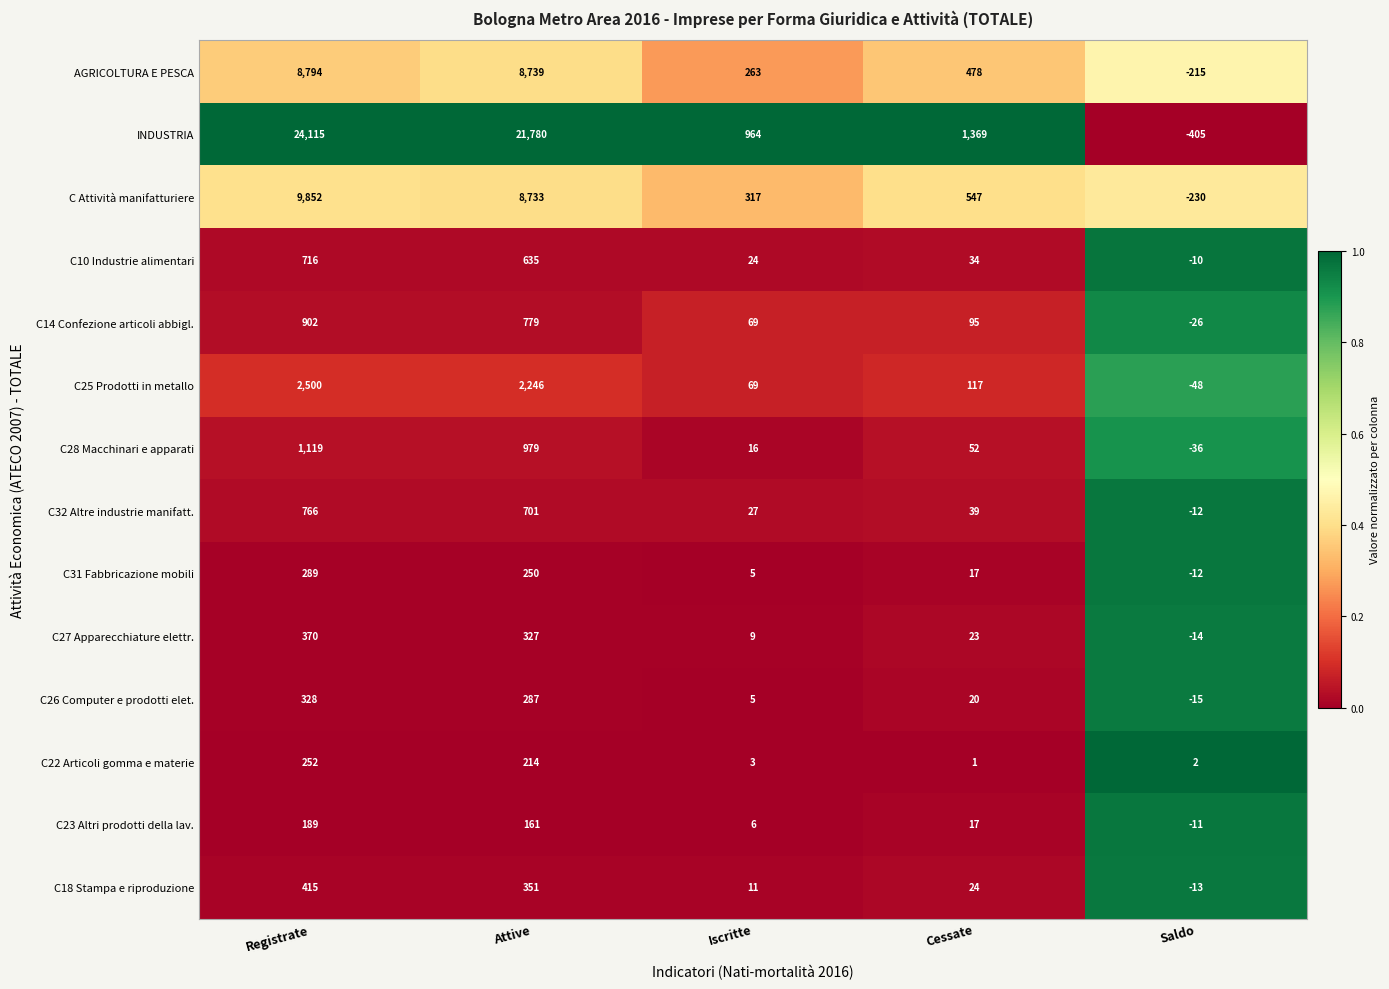

Between Attive and Cessate, which series saw the biggest shift?

INDUSTRIA